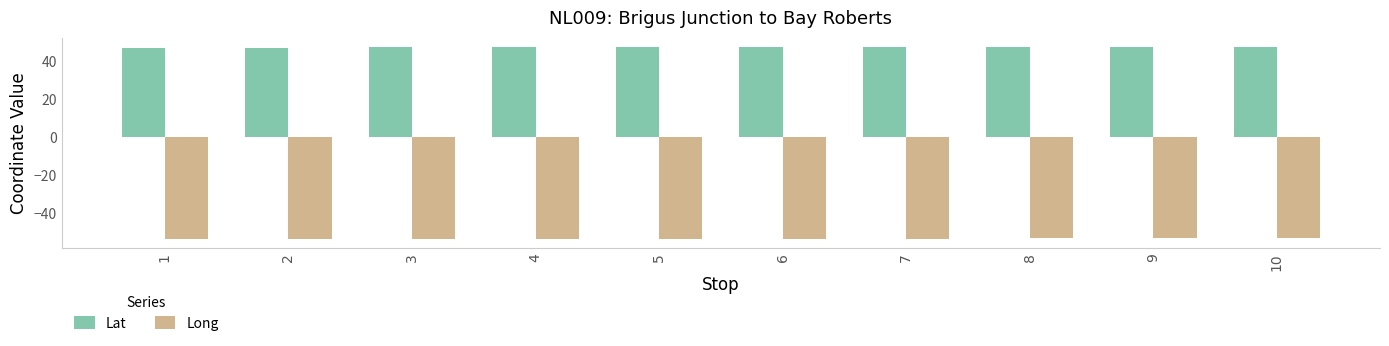

What is the difference between the highest and lowest values at 6?

100.8